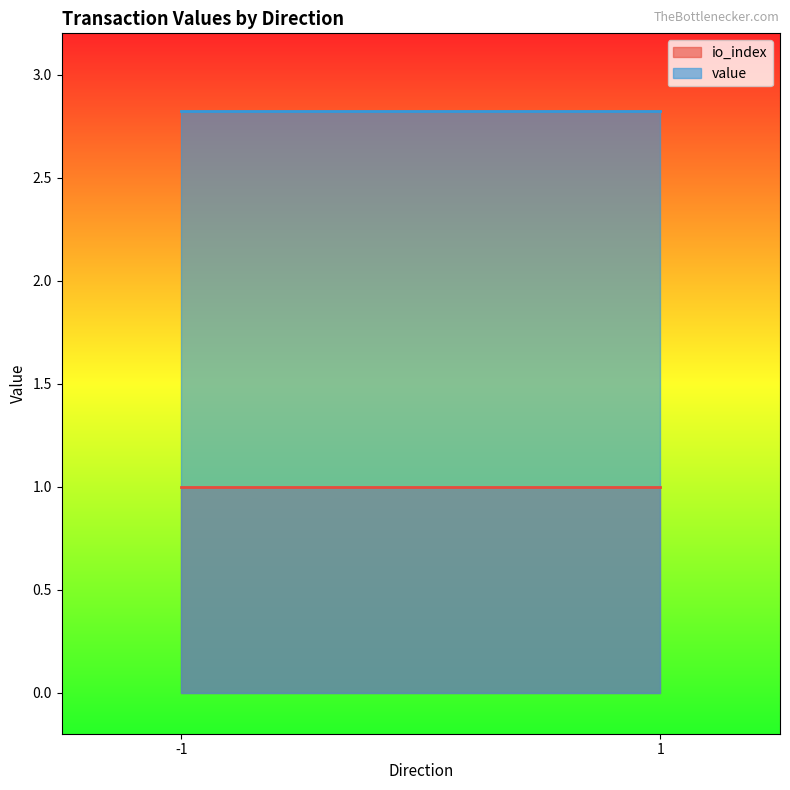

Reading right to left, transcribe all the data shown in this chart.

io_index: 1=1.0	-1=1.0
value: 1=2.8	-1=2.8